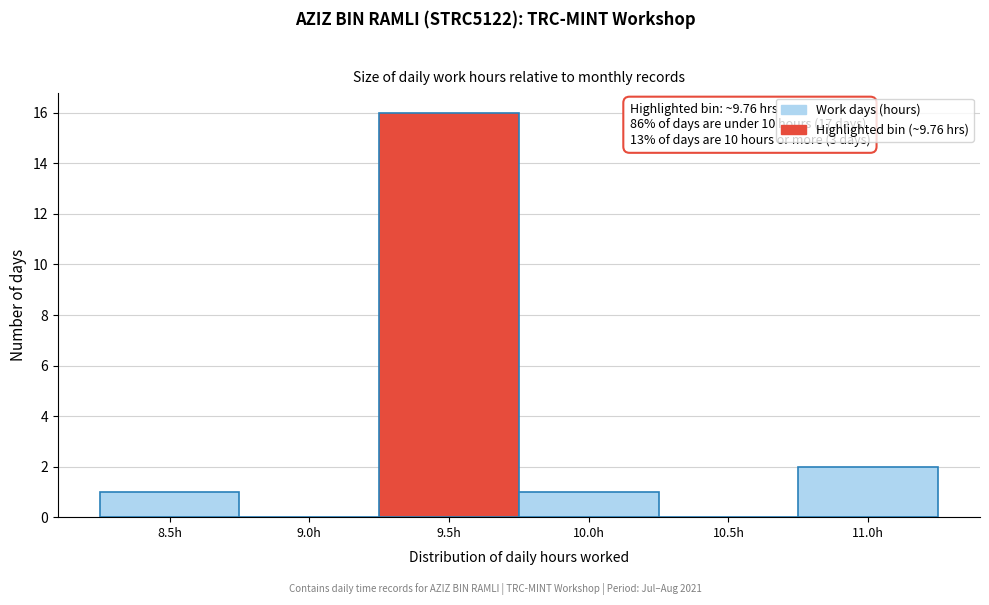

Reading left to right, transcribe all the data shown in this chart.

8.5h=1	9.0h=0	9.5h=16	10.0h=1	10.5h=0	11.0h=2